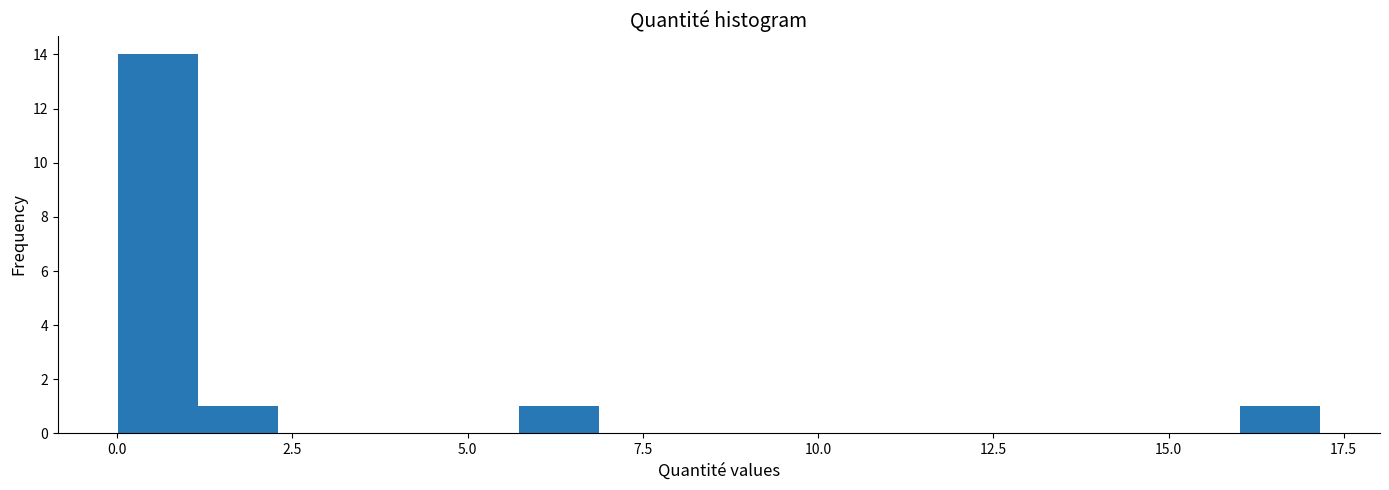

Around what value on the x-axis is the tallest bar? Give the approximate position of its centre, as read against the axis.

0.5